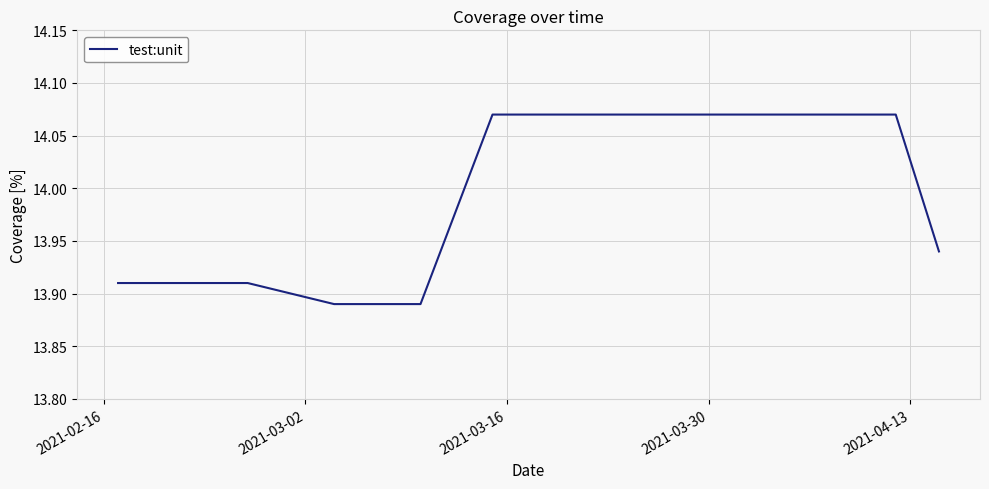

What is the label of the 1st point from the left?

2021-02-16